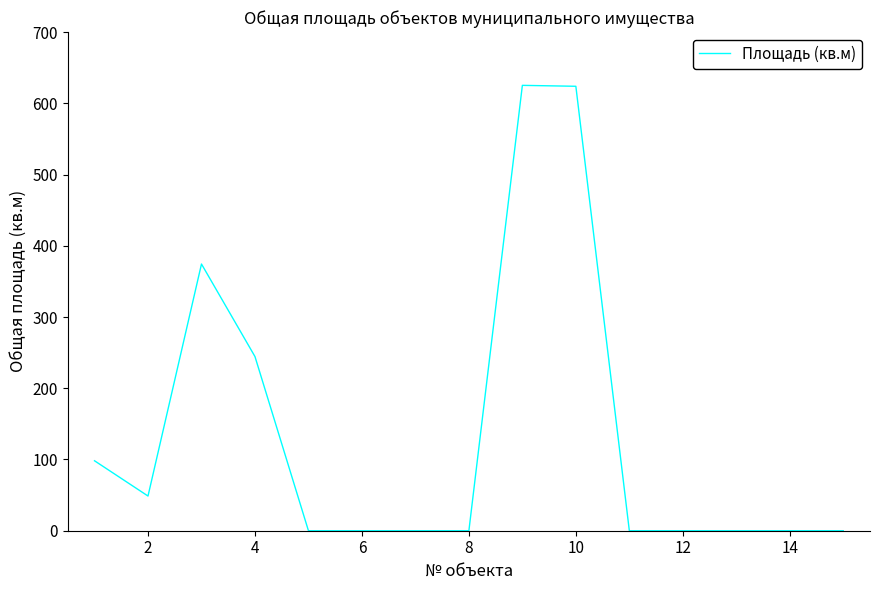

What is the maximum value shown in the chart?

625.2